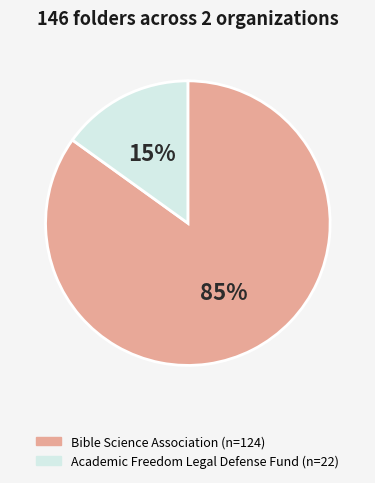

How many slices are in this pie chart?

2